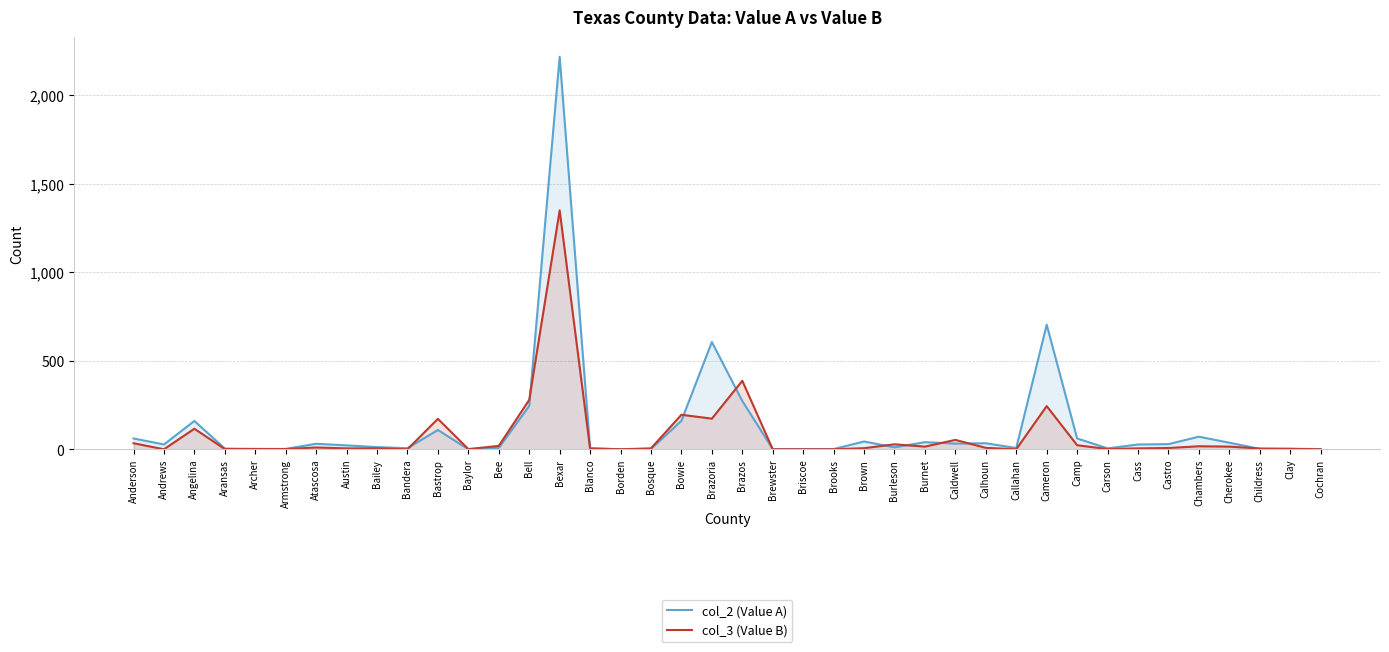

The col_3 (Value B) series shows 15 at Cherokee. True or false?

True